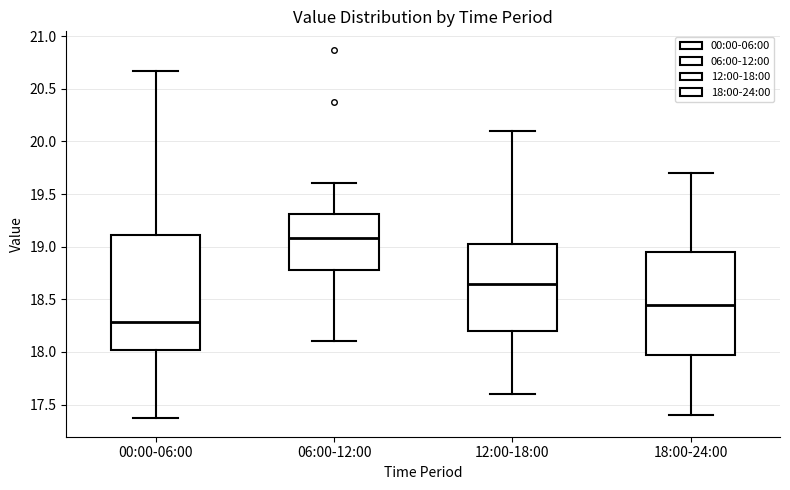

Reading left to right, read every box against the y-axis: the position of its median line, the range the box covers, and the ends of its whiskers. The values are not printed on the chart, so give them approximately, as read against the axis.

00:00-06:00: median 18.30, box 18.00 to 19.10, whiskers 17.35 to 20.65
06:00-12:00: median 19.10, box 18.80 to 19.30, whiskers 18.10 to 19.60
12:00-18:00: median 18.65, box 18.20 to 19.05, whiskers 17.60 to 20.10
18:00-24:00: median 18.45, box 18.00 to 18.95, whiskers 17.40 to 19.70